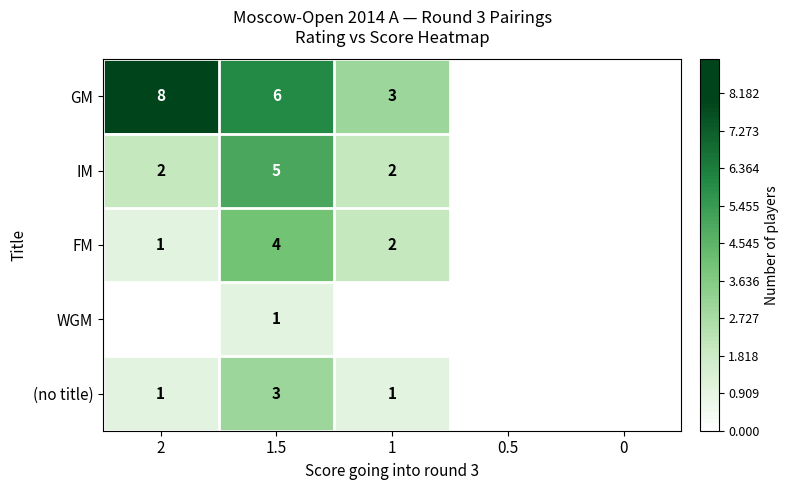

What is the difference between the GM values at 1.5 and 1?

3